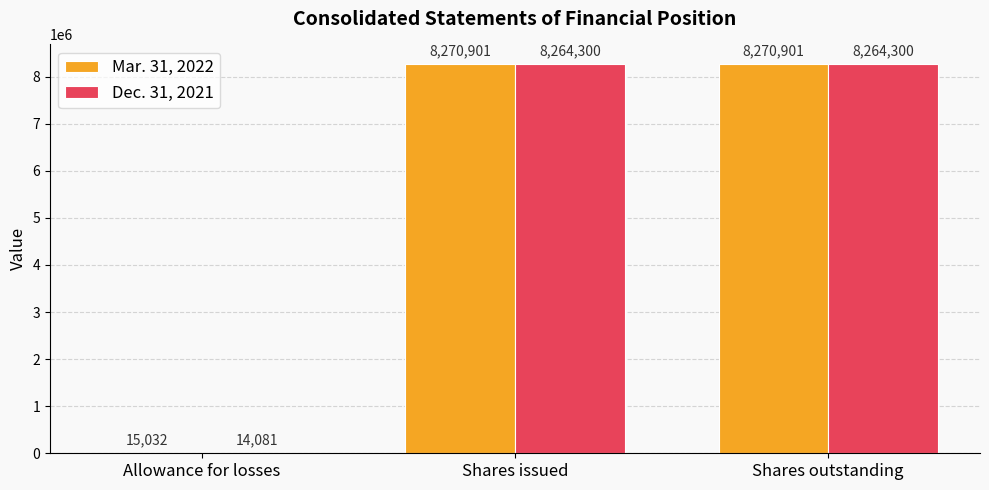

What is the spread (max minus min) of values at Shares issued?

6601